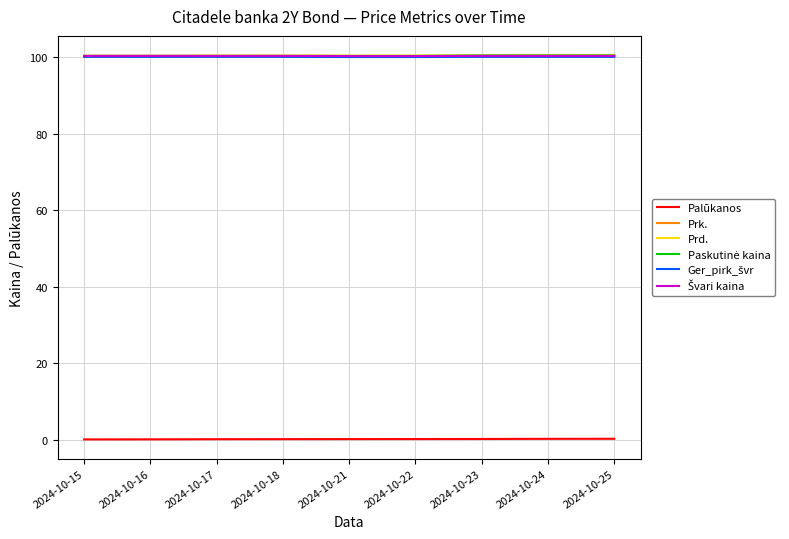

What is the total value across all series at 2024-10-15?

501.1